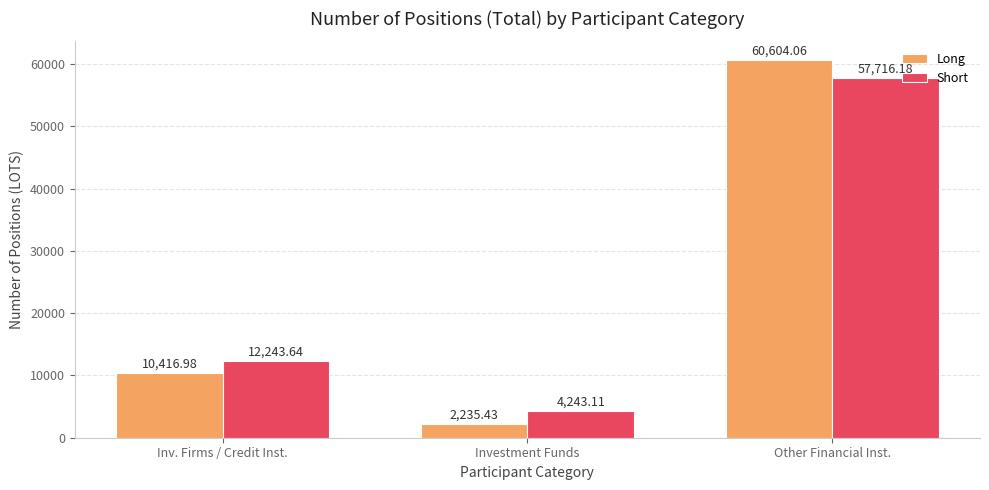

Is it true that Long equals 15725.4 at Inv. Firms / Credit Inst.?

False